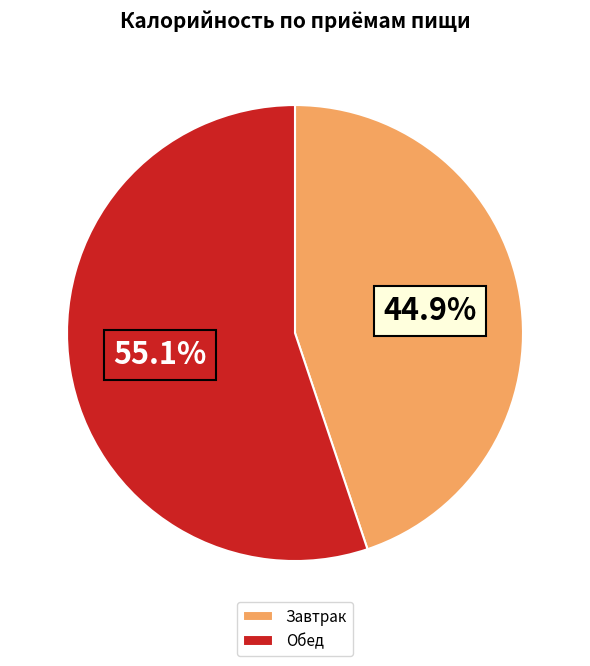

To the nearest percent, what portion does Завтрак represent?

45%